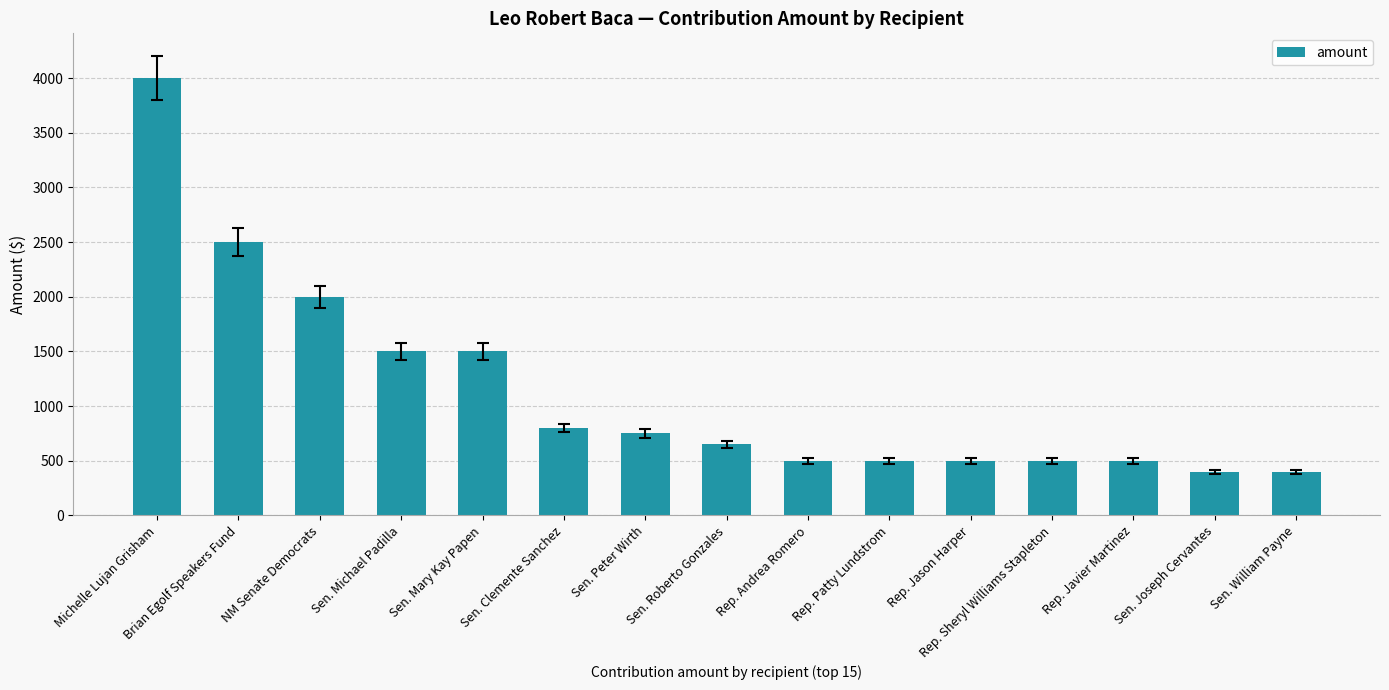

Where does the data first go above 650?

Michelle Lujan Grisham